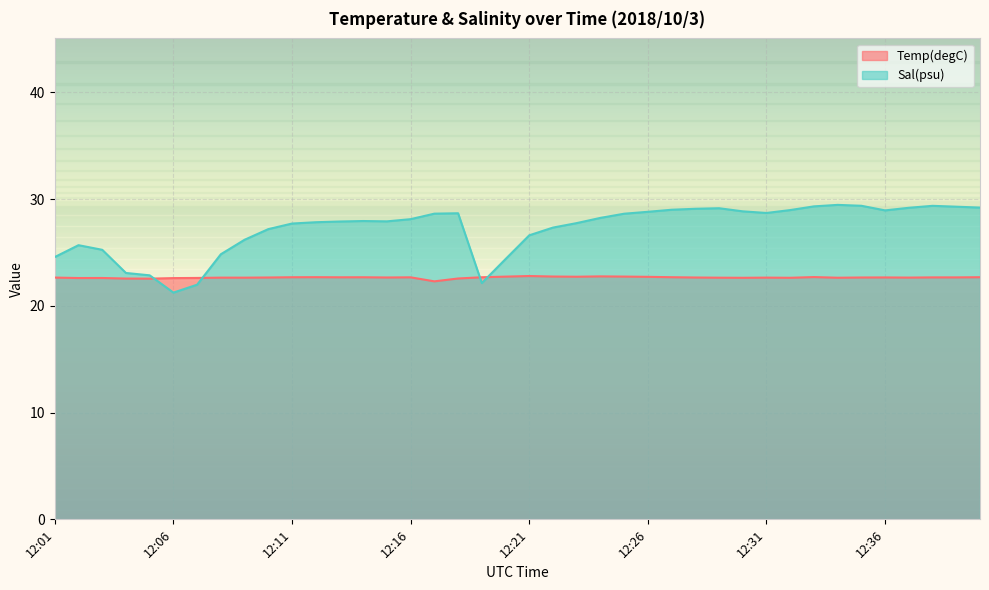

Where does the Sal(psu) series first go above 28?

12:16